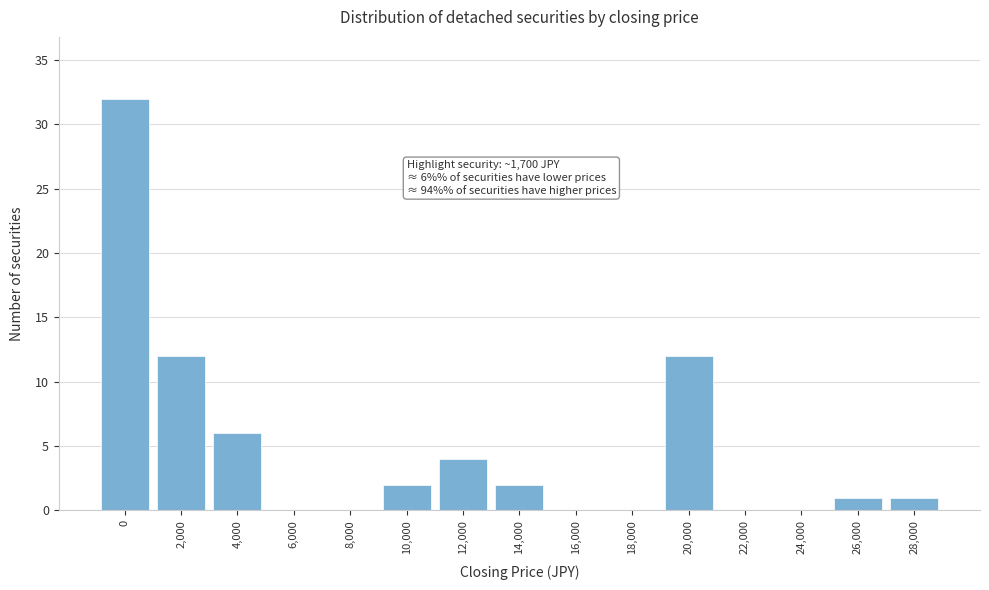

Reading right to left, extract all data points from this chart.

28,000=1	26,000=1	24,000=0	22,000=0	20,000=12	18,000=0	16,000=0	14,000=2	12,000=4	10,000=2	8,000=0	6,000=0	4,000=6	2,000=12	0=32